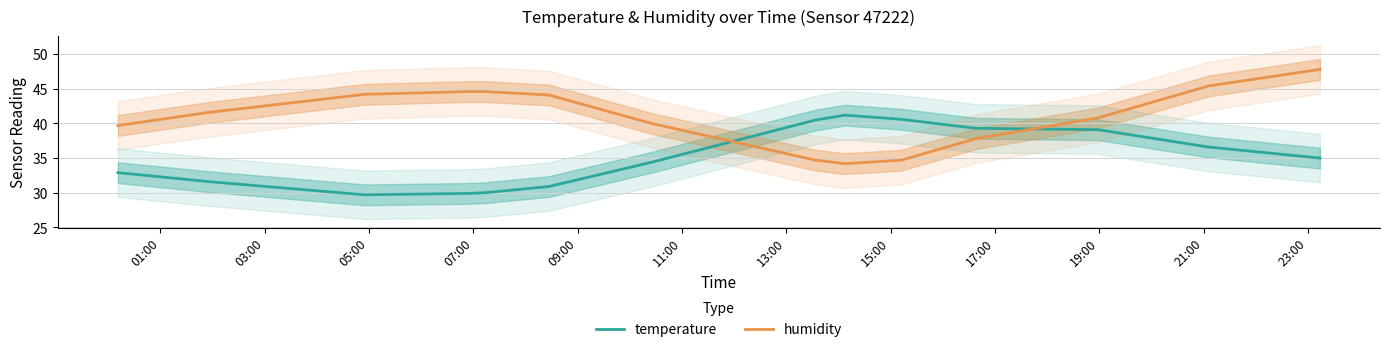

Which series has the largest total across all categories?

humidity